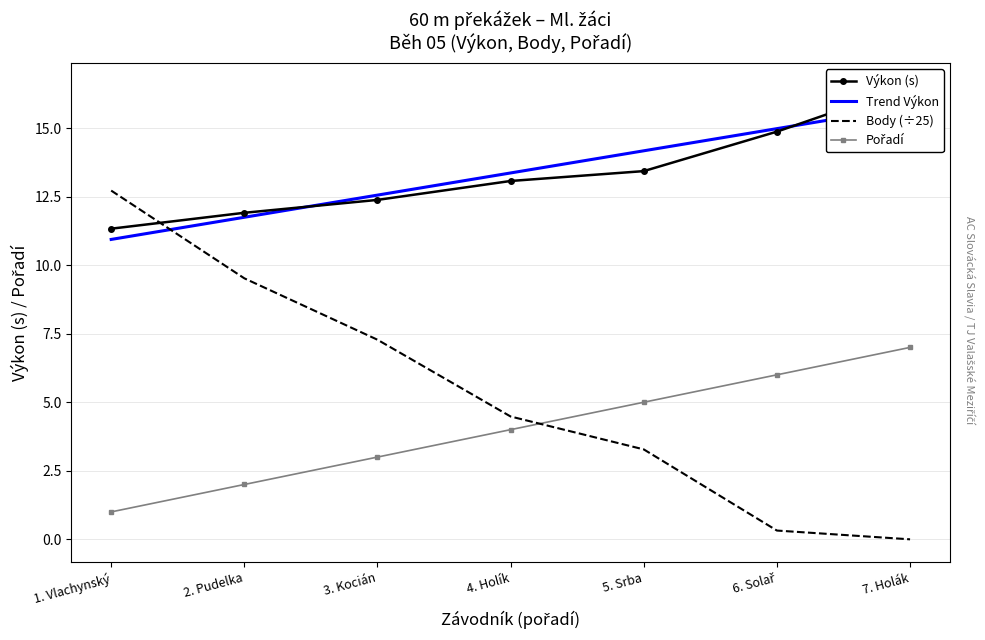

Reading right to left, what are all the values shown in this chart?

Výkon (s): 7. Holák=16.6	6. Solař=14.9	5. Srba=13.4	4. Holík=13.1	3. Kocián=12.4	2. Pudelka=11.9	1. Vlachynský=11.3
Trend Výkon: 7. Holák=15.8	6. Solař=15.0	5. Srba=14.2	4. Holík=13.4	3. Kocián=12.6	2. Pudelka=11.7	1. Vlachynský=10.9
Body (÷25): 7. Holák=0.0	6. Solař=0.3	5. Srba=3.3	4. Holík=4.5	3. Kocián=7.3	2. Pudelka=9.5	1. Vlachynský=12.7
Pořadí: 7. Holák=7.0	6. Solař=6.0	5. Srba=5.0	4. Holík=4.0	3. Kocián=3.0	2. Pudelka=2.0	1. Vlachynský=1.0